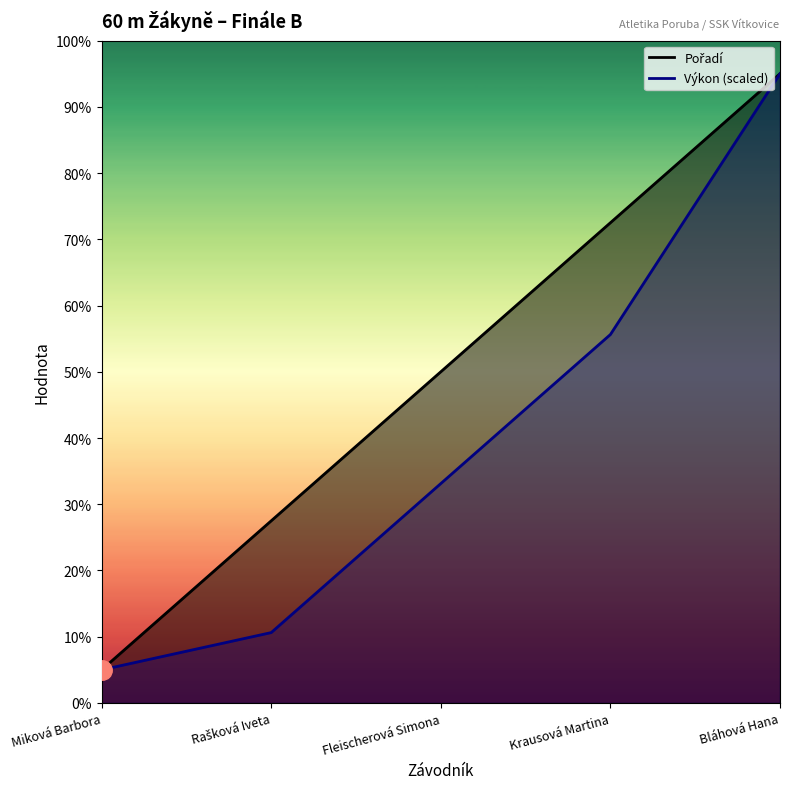

Does the chart display data point markers on the line(s)?

No